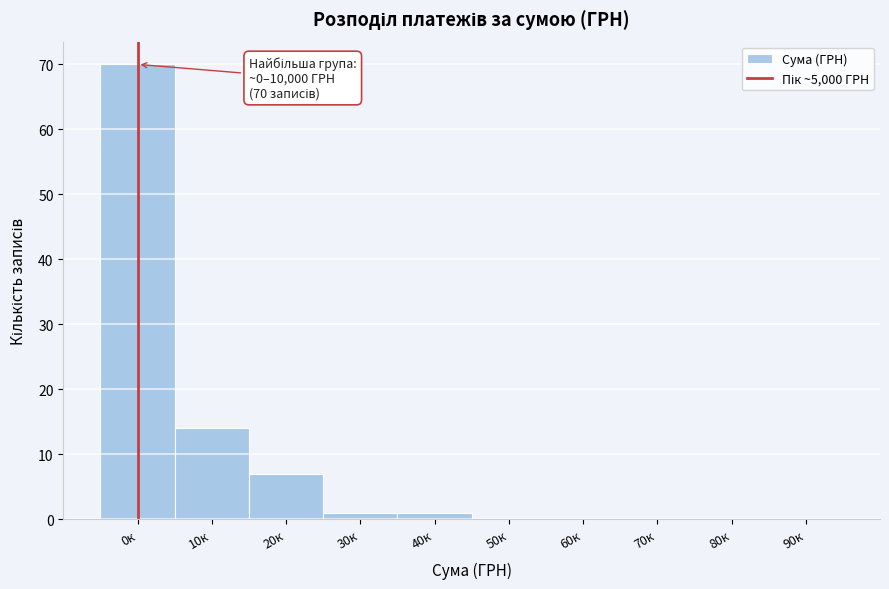

Which has a higher value, 60к or 10к?

10к